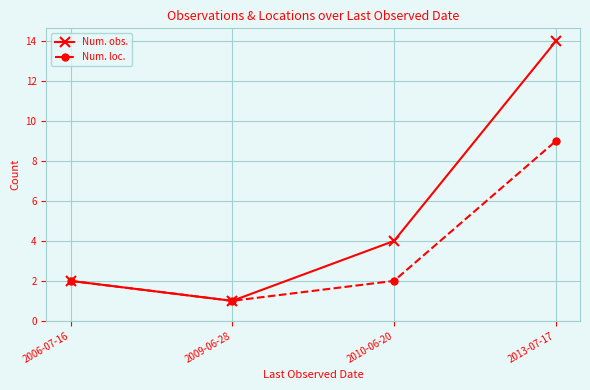

What are all the series names shown in the legend?

Num. obs., Num. loc.